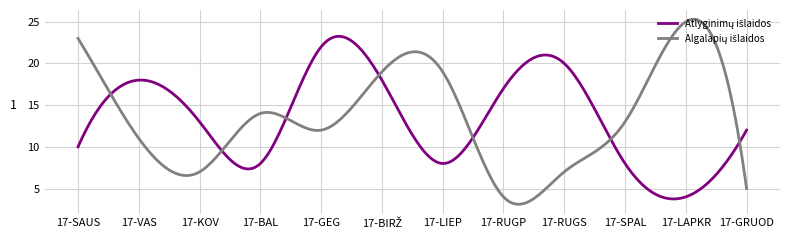

What is the greatest value displayed?

25.3